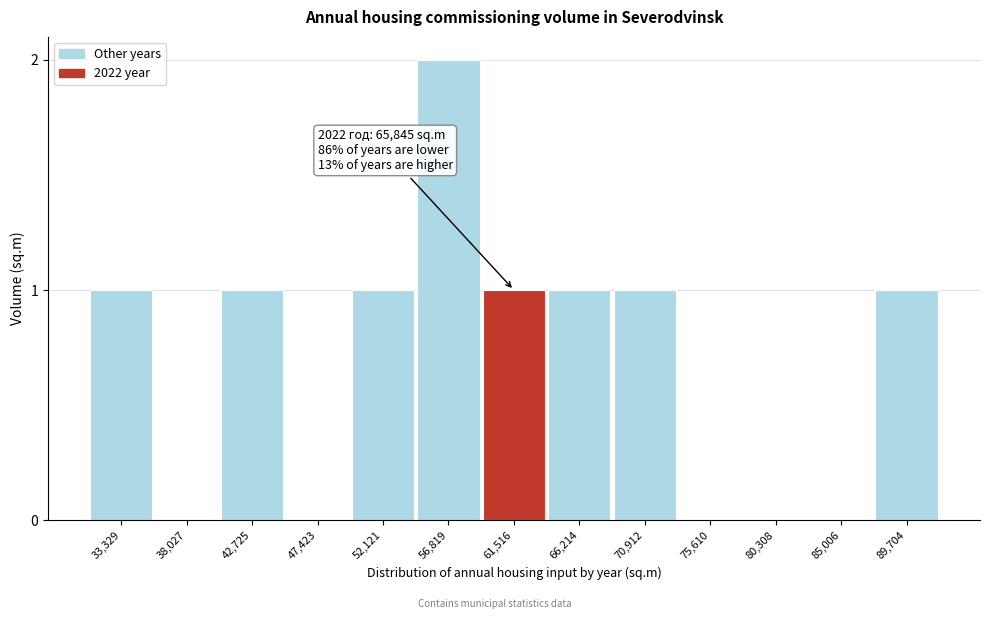

Reading left to right, list all the values displayed in this chart.

33,329=1	38,027=0	42,725=1	47,423=0	52,121=1	56,819=2	61,516=1	66,214=1	70,912=1	75,610=0	80,308=0	85,006=0	89,704=1